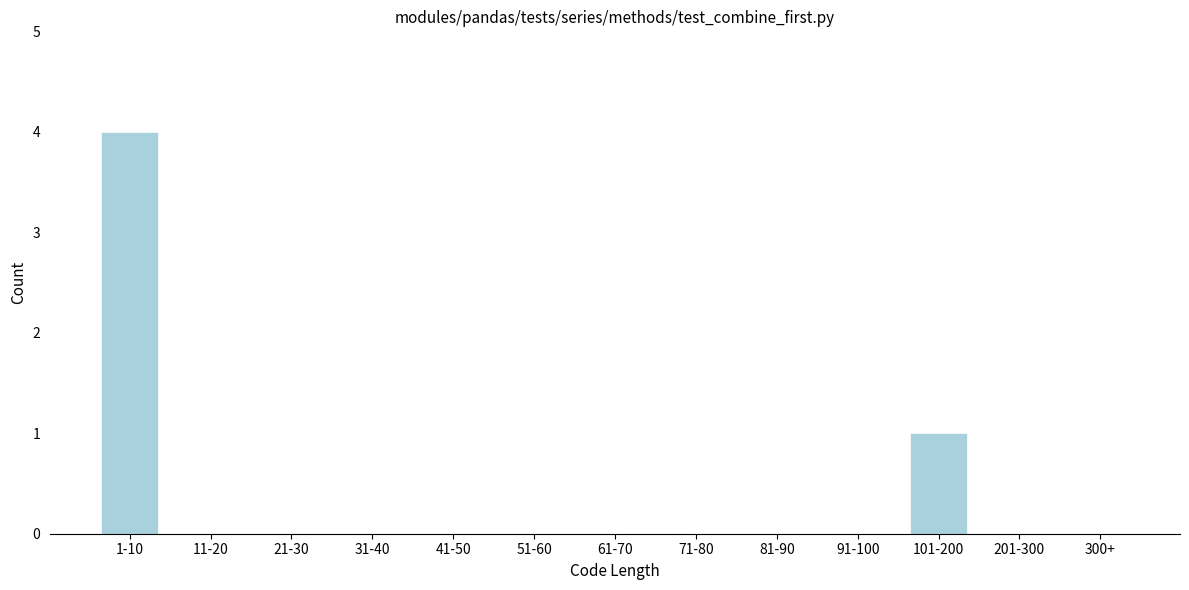

Reading left to right, list all the values displayed in this chart.

1-10=4	11-20=0	21-30=0	31-40=0	41-50=0	51-60=0	61-70=0	71-80=0	81-90=0	91-100=0	101-200=1	201-300=0	300+=0